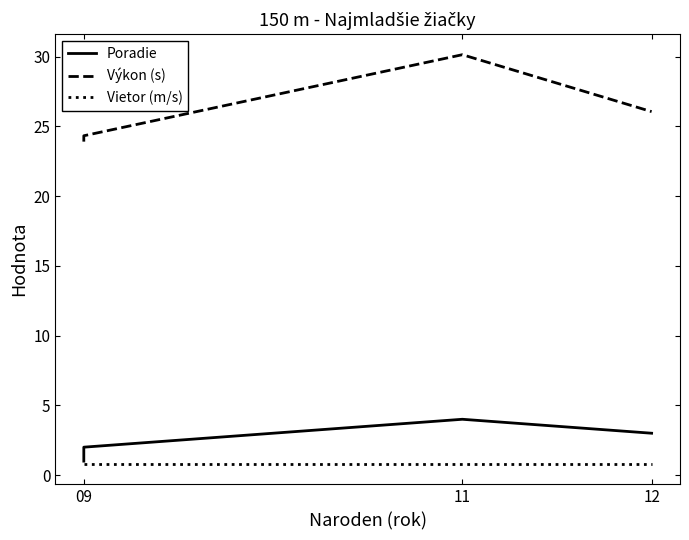

What is the value of the Vietor (m/s) point at the 2nd from the left?

0.8